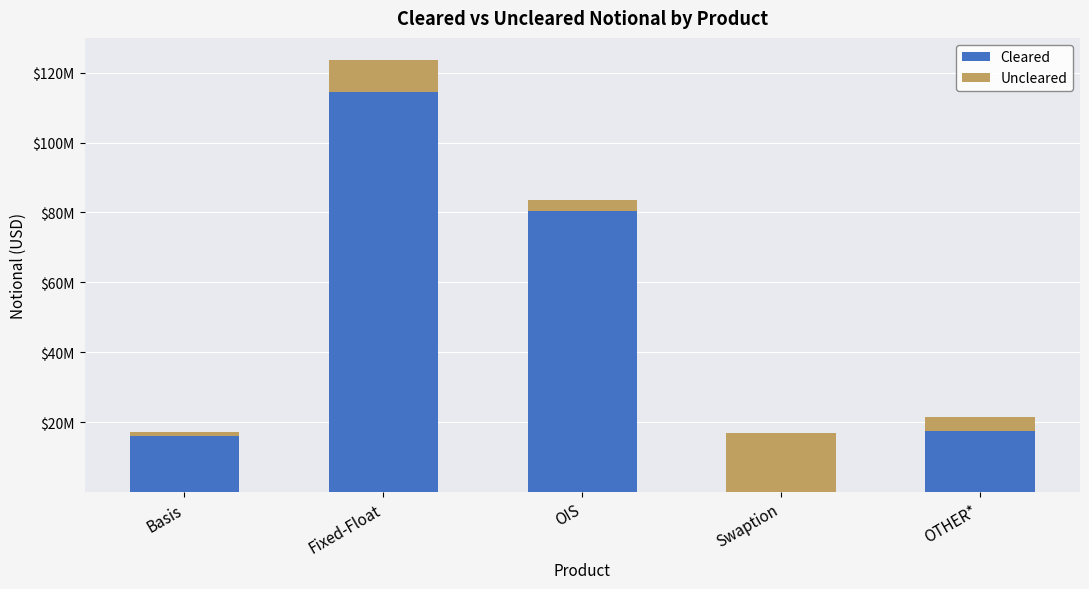

Read the Uncleared value at Fixed-Float, to the nearest 10.

9256500